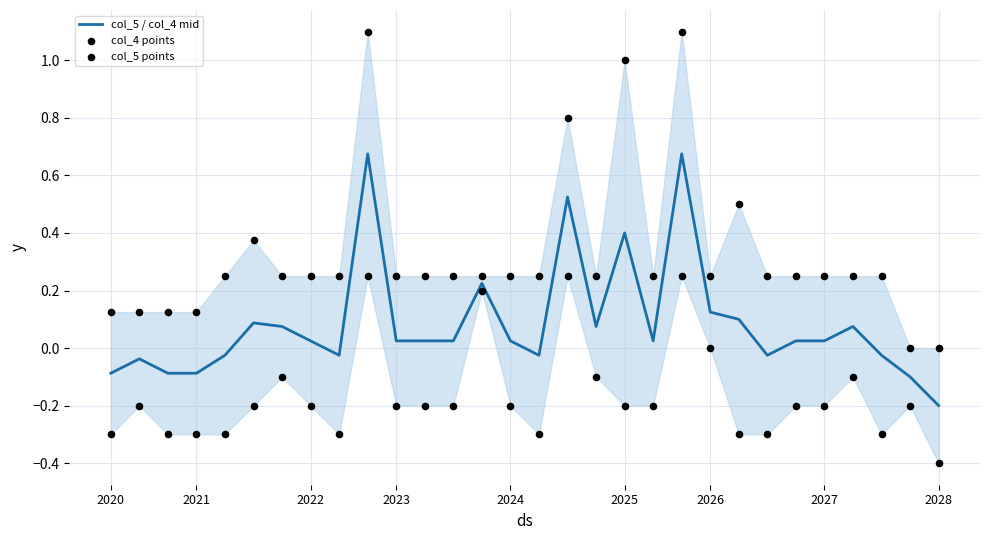

Which series has the largest total across all categories?

col_4 points